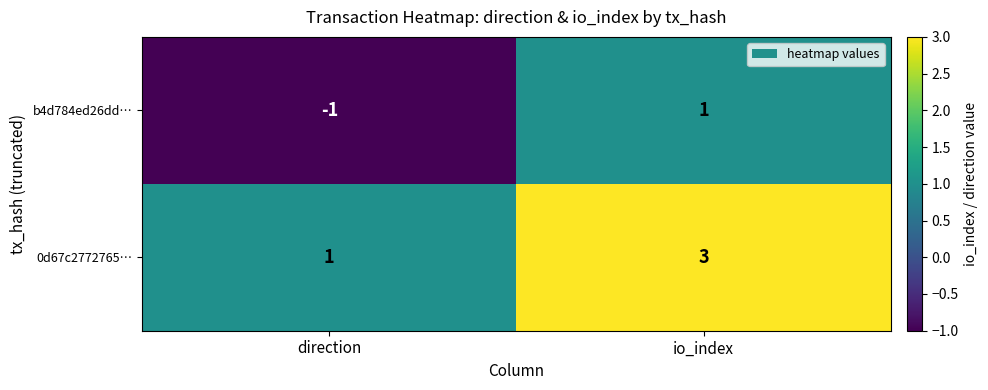

Which series has the largest total across all categories?

0d67c2772765…